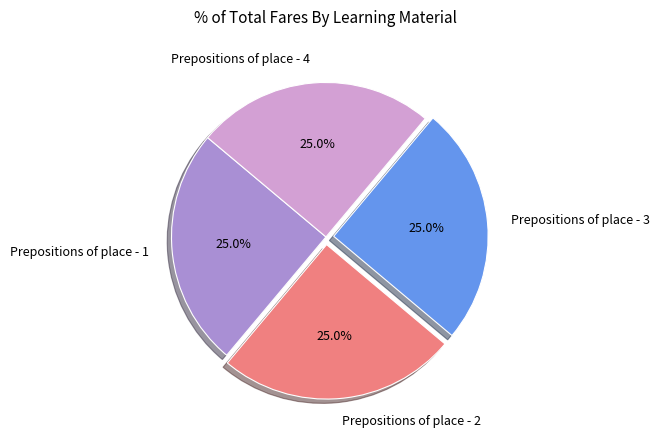

What is the total percentage of Prepositions of place - 3 and Prepositions of place - 1?

50.0%